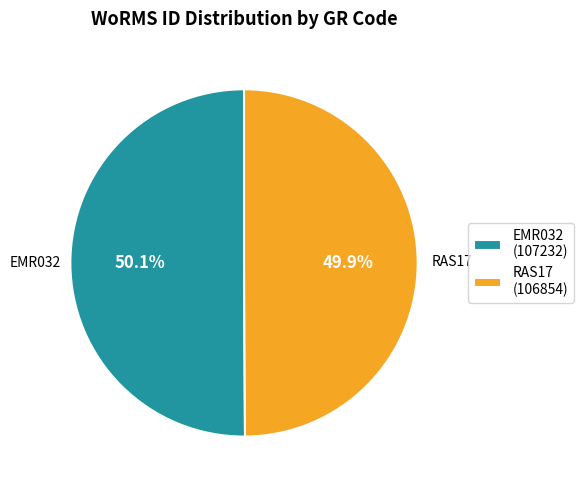

Is there any slice that represents more than half of the pie?

Yes